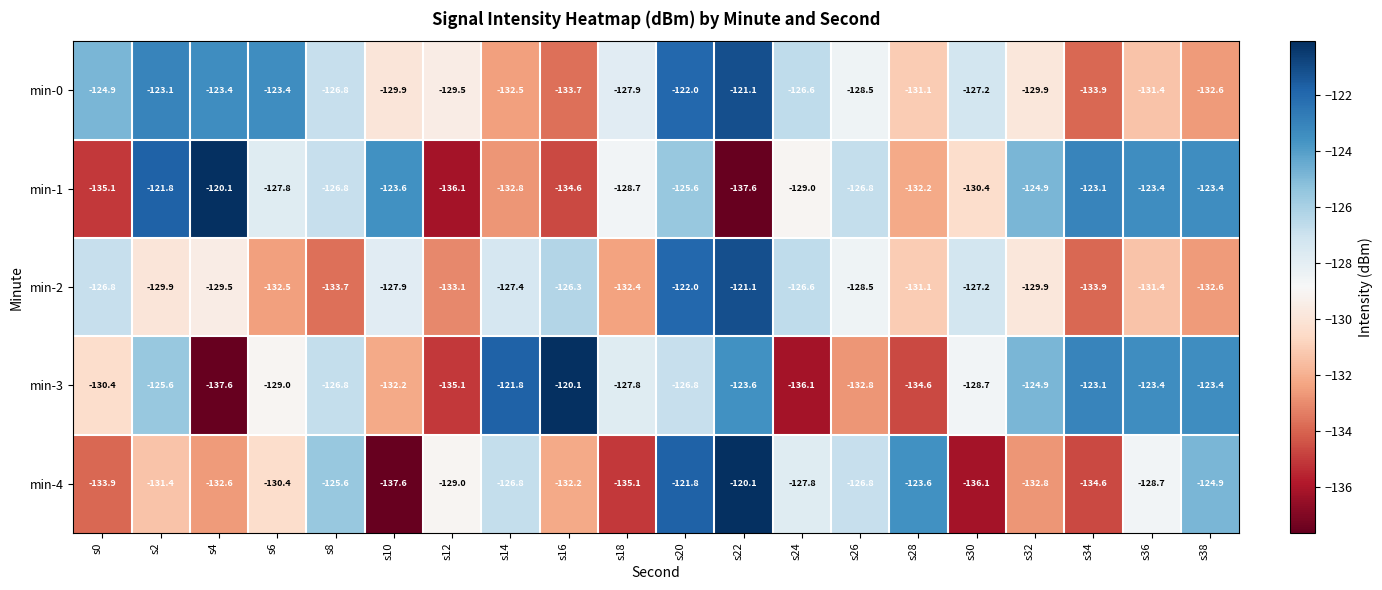

Between s2 and s28, which series saw the biggest shift?

min-1